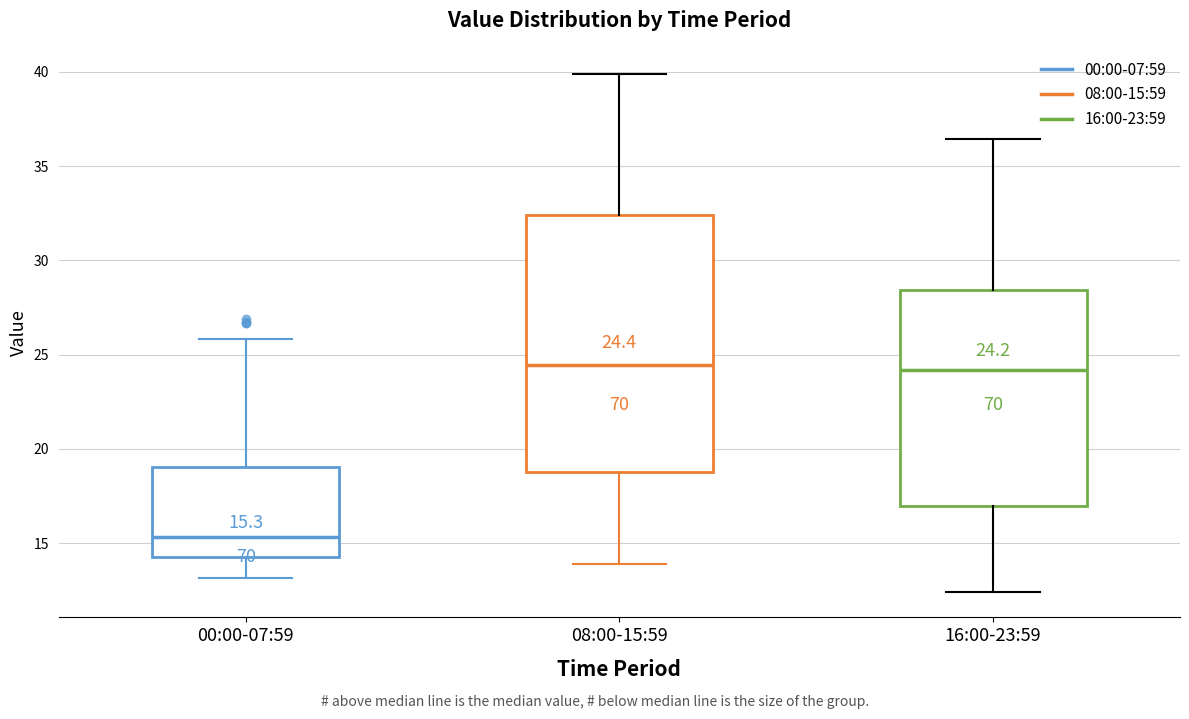

Which box's median line is the lowest?

00:00-07:59